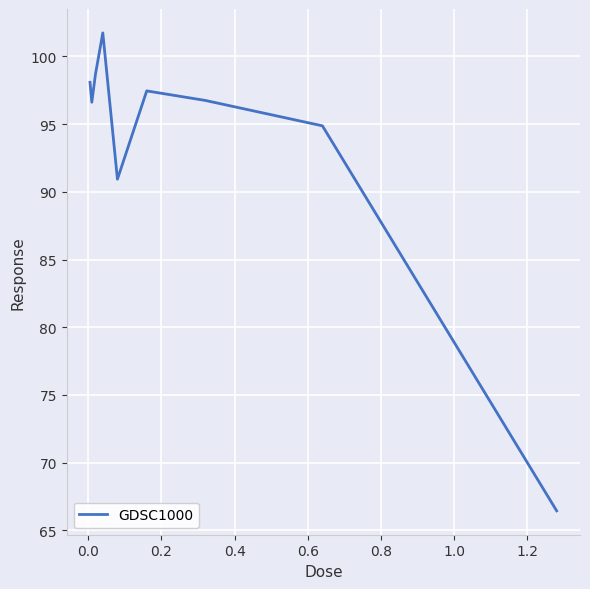

What is the greatest value displayed?

101.7